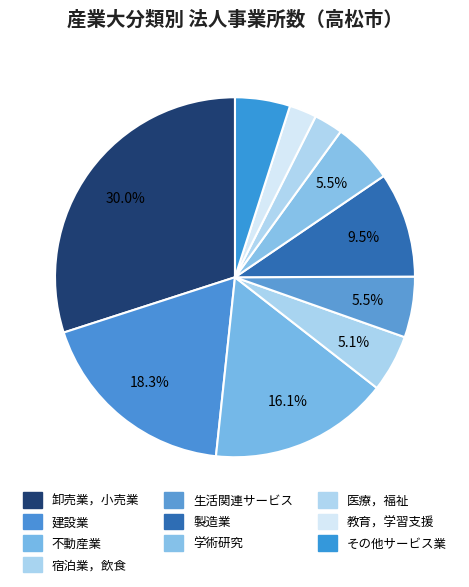

How many slices are in this pie chart?

10